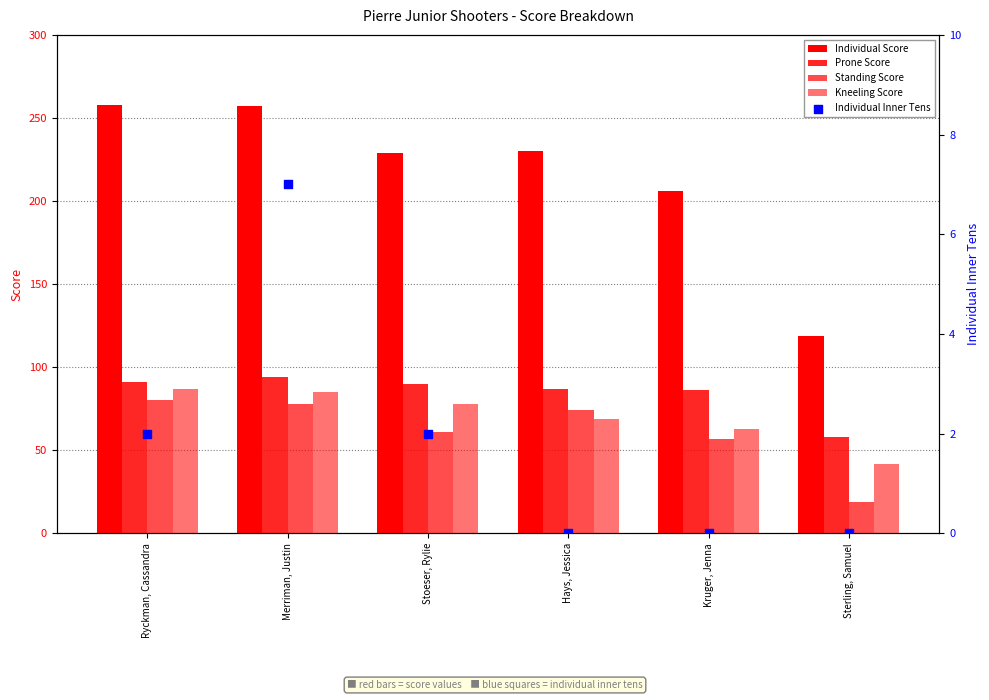

Is the value of Kneeling Score at Ryckman, Cassandra greater than the value of Prone Score at Kruger, Jenna?

Yes